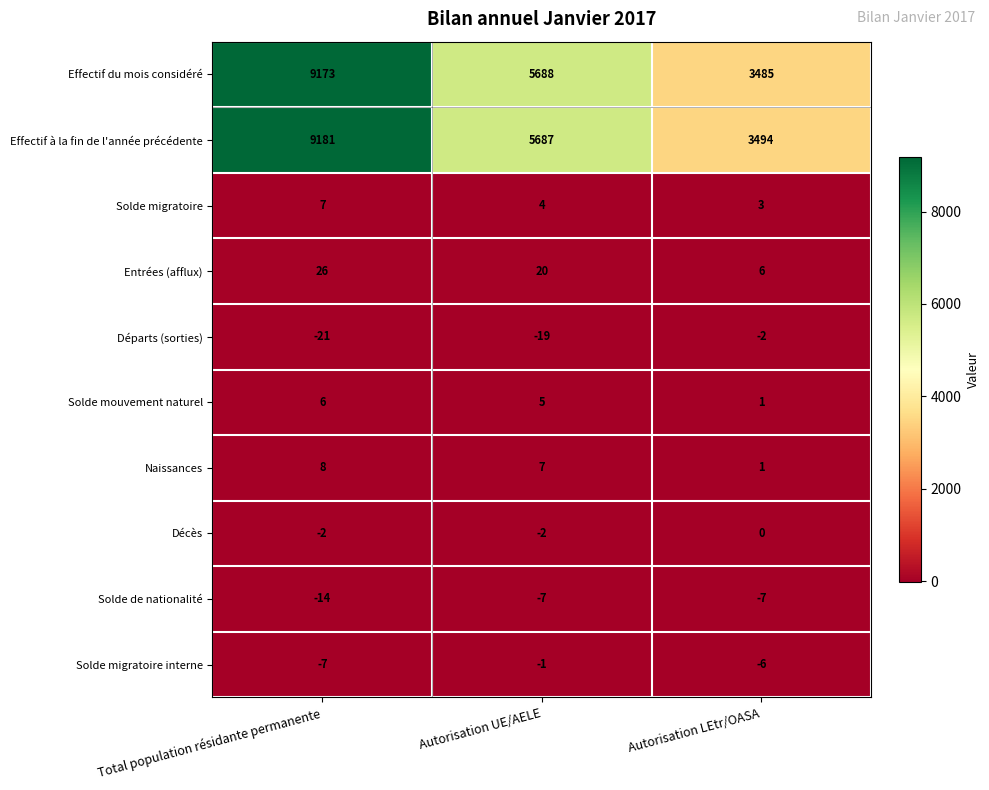

At which label does Effectif à la fin de l'année précédente first exceed 5687?

Total population résidante permanente